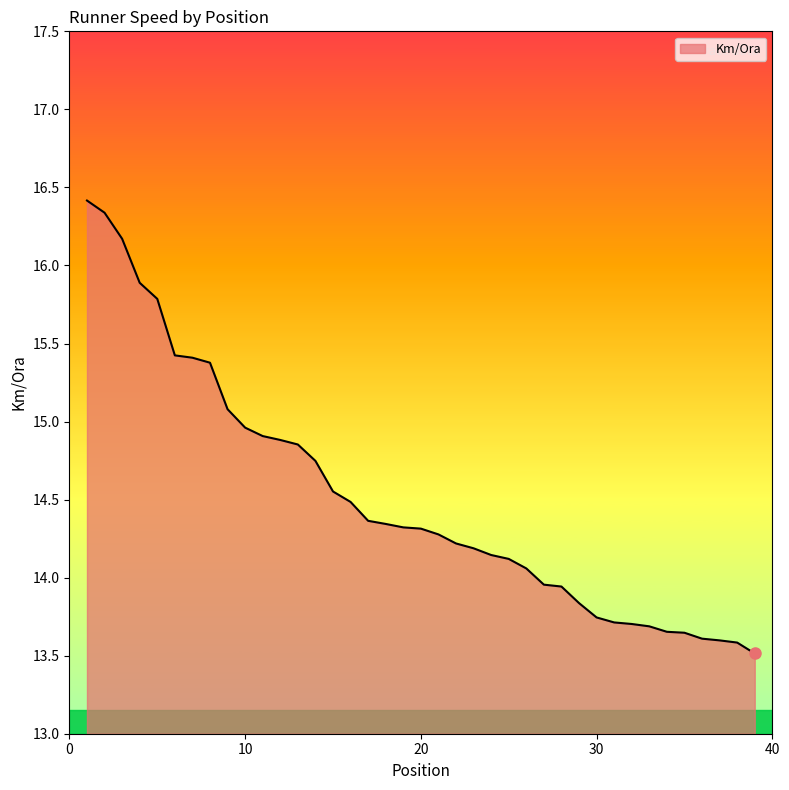

Does the chart have visible grid lines?

No